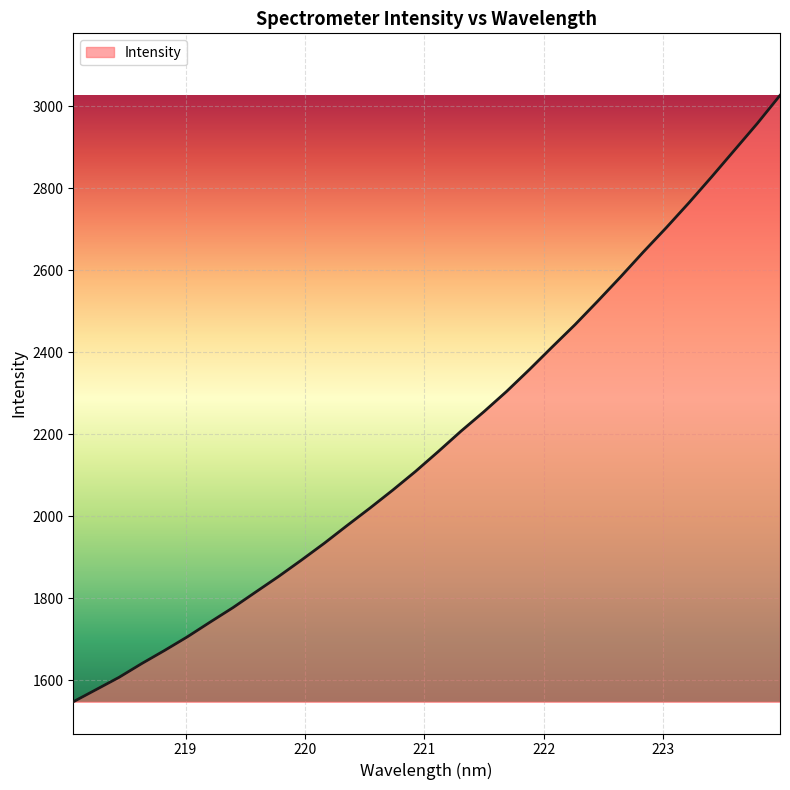

True or false: there are more than 0 points higher than both neighbors.

False